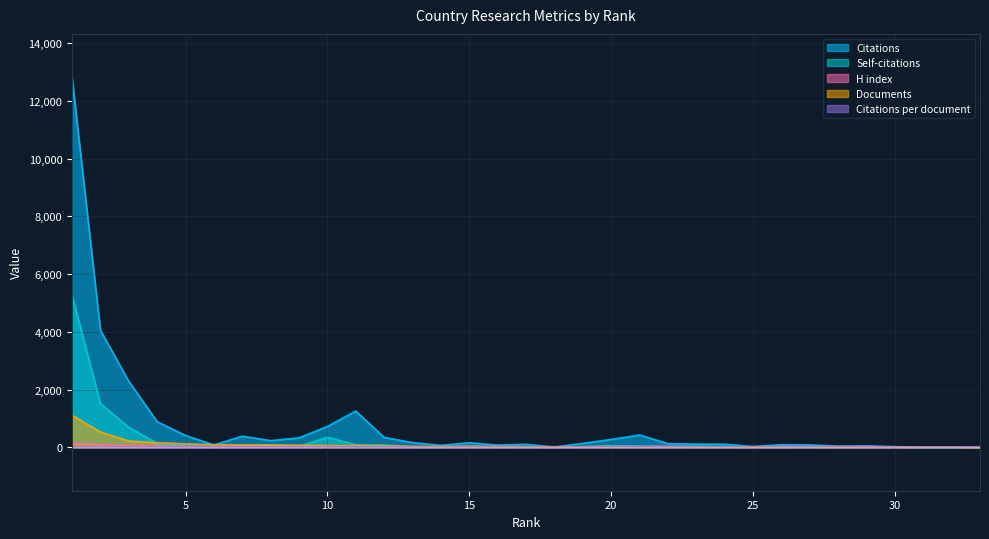

At which label does Documents first exceed 25?

1